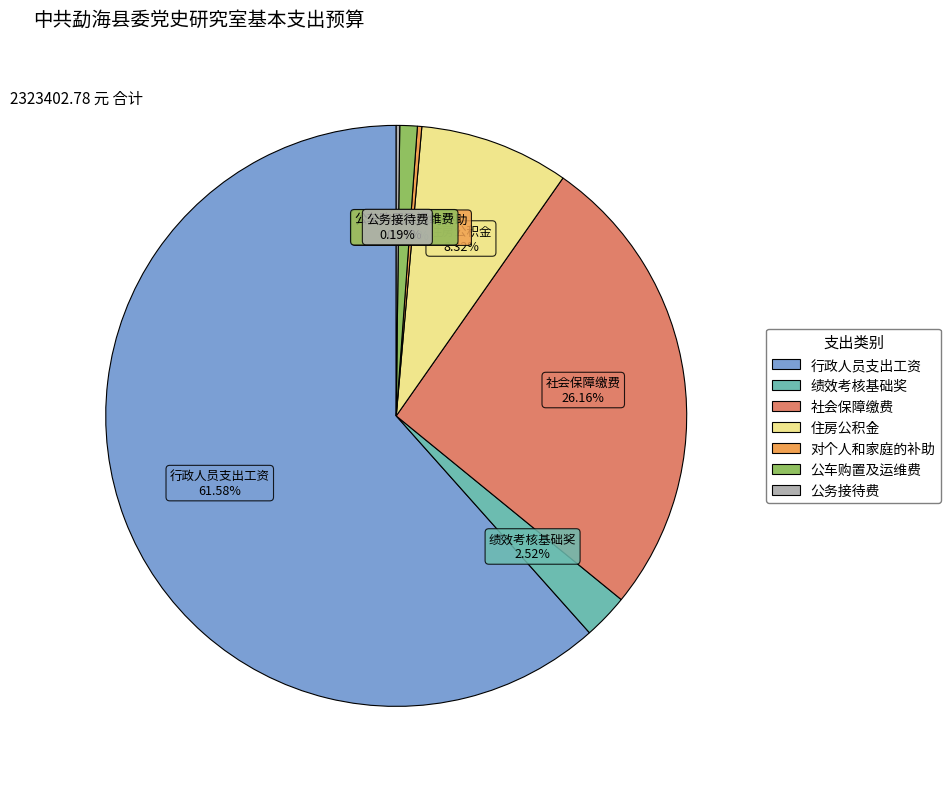

Between 社会保障缴费 and 住房公积金, which is larger?

社会保障缴费